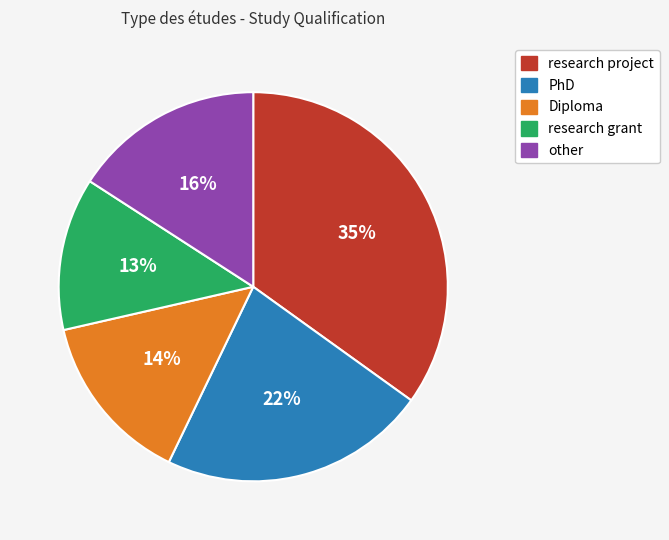

Which has a higher value, research project or PhD?

research project